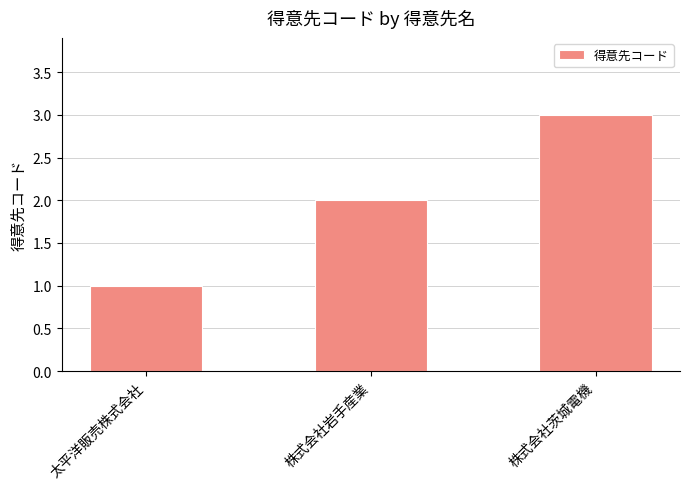

What is the change in value from 株式会社岩手産業 to 株式会社茨城電機?

+1